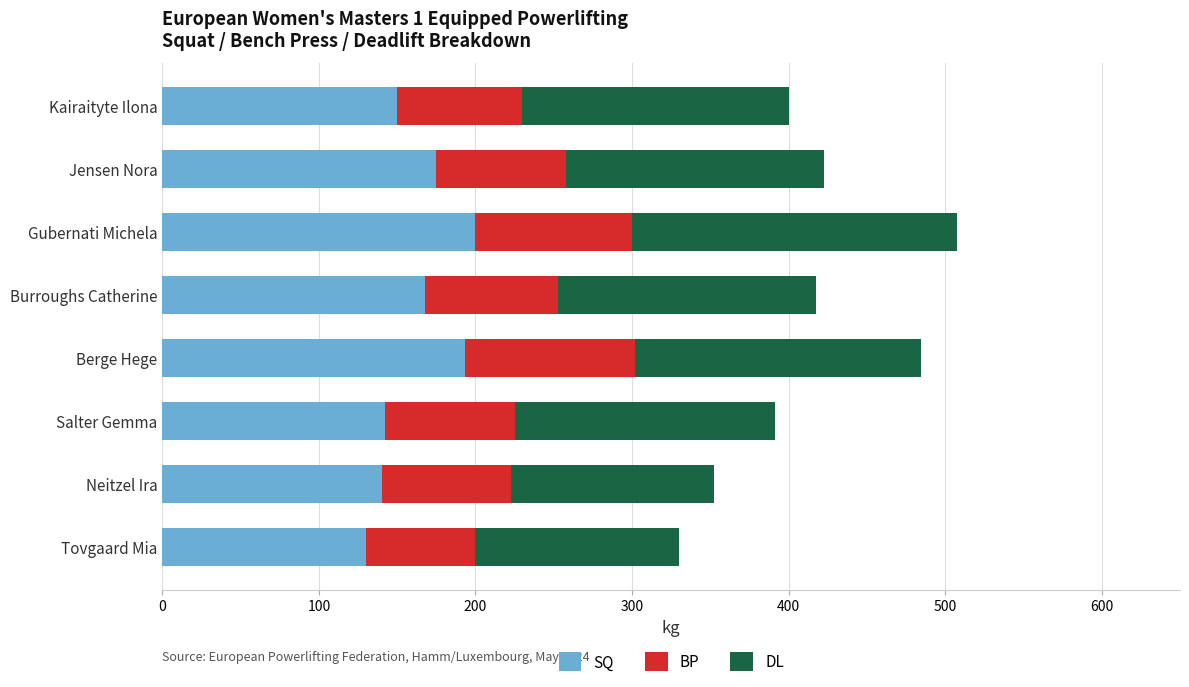

What is the sum of the SQ values at Jensen Nora and Kairaityte Ilona?

325.0